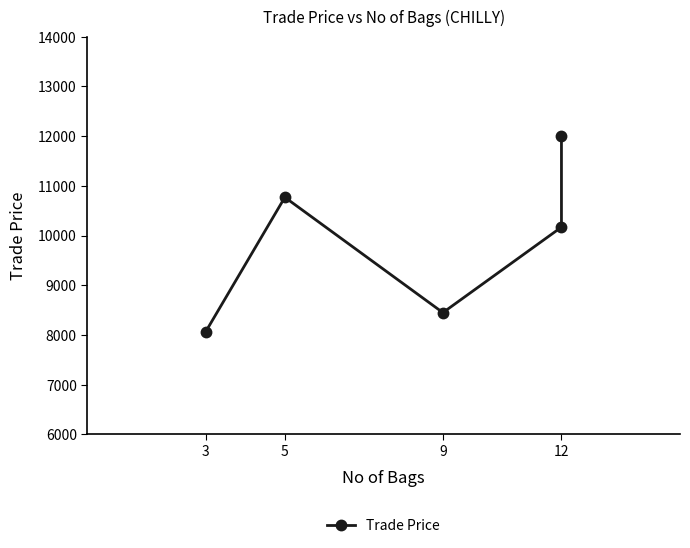

What is the label of the 3rd point from the left?

9